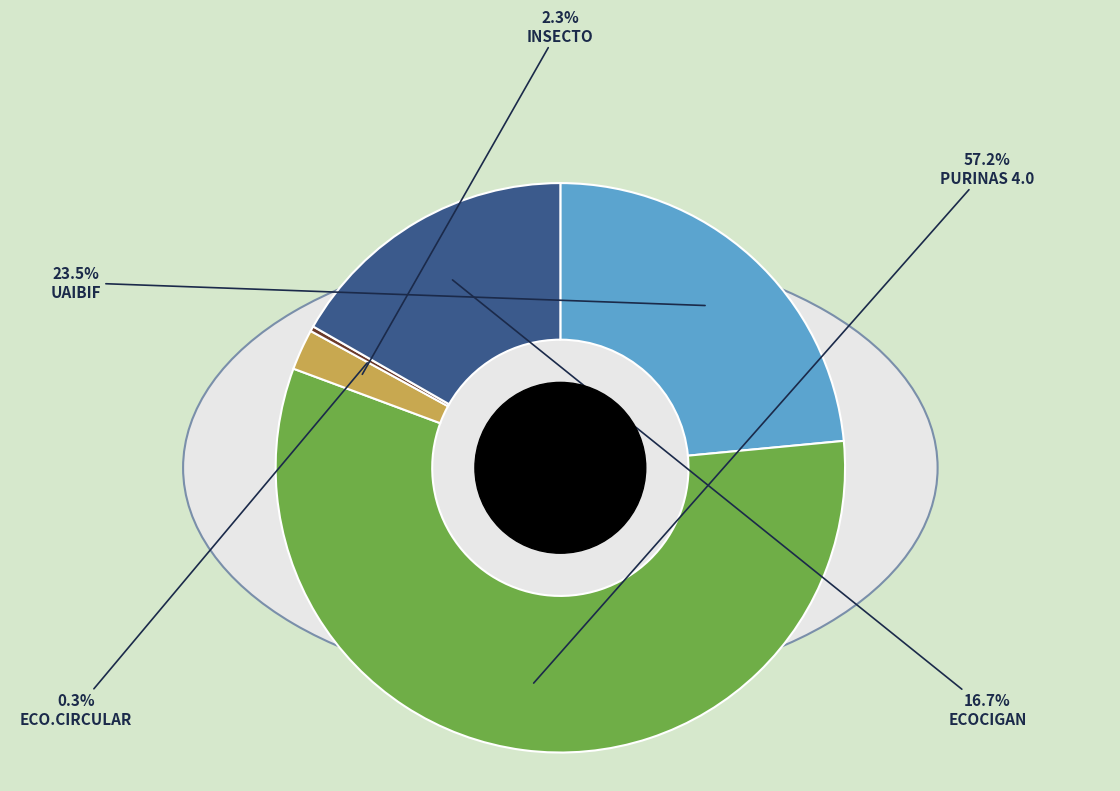

Is PURINAS 4.0 the majority of the pie?

Yes